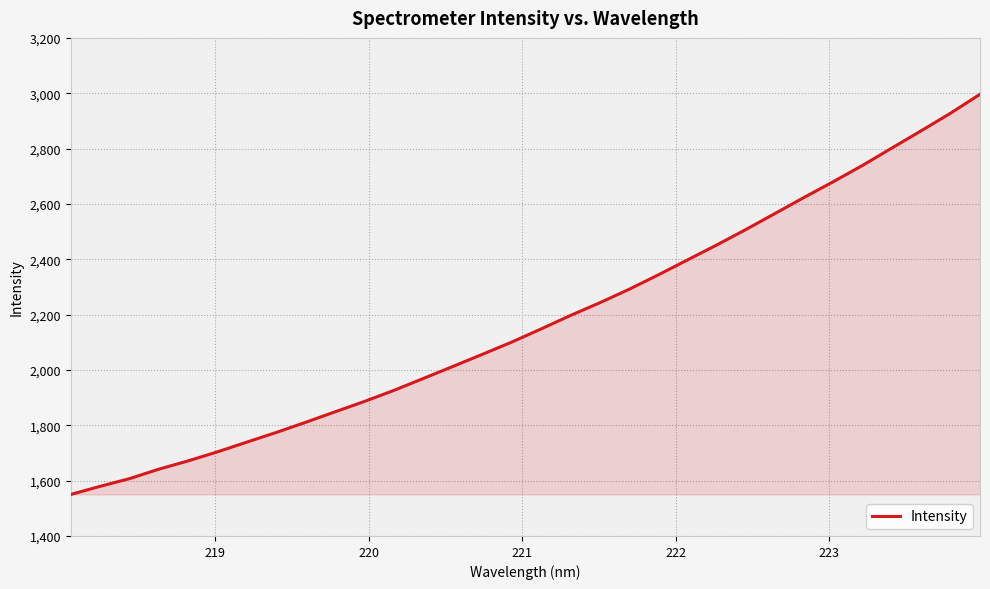

What is the difference between the maximum and minimum values?

1446.2